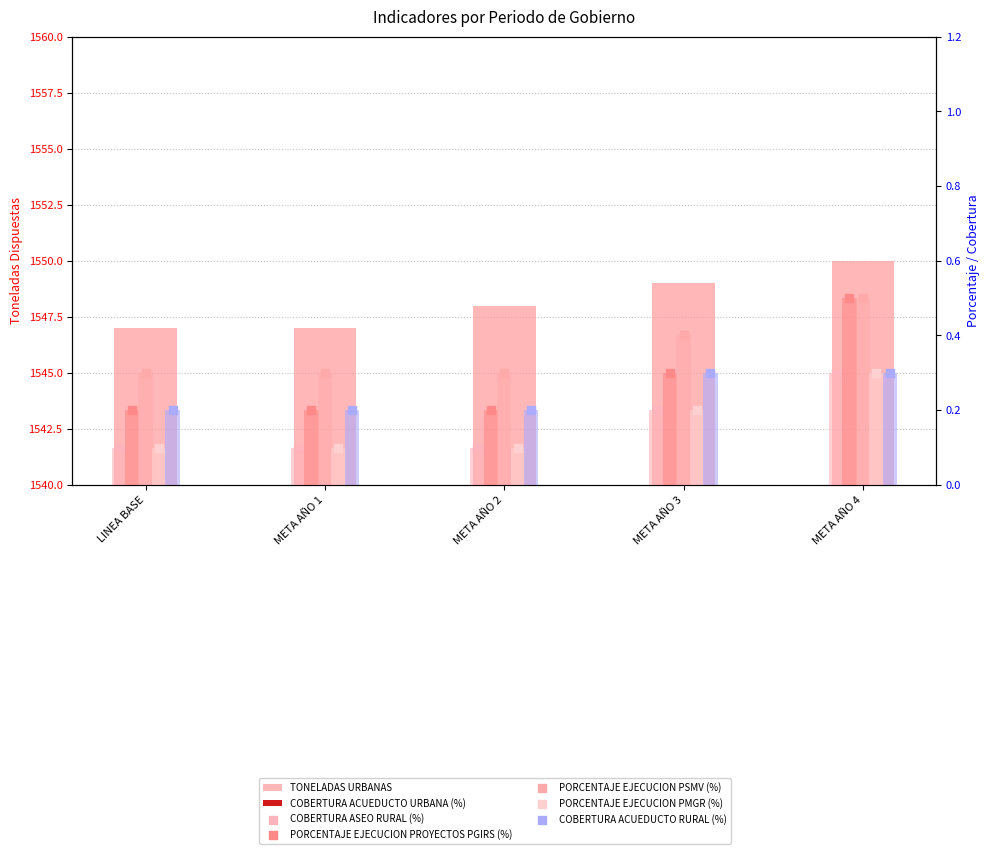

Which series has the widest spread of Y values?

PORCENTAJE EJECUCION PROYECTOS PGIRS (%)